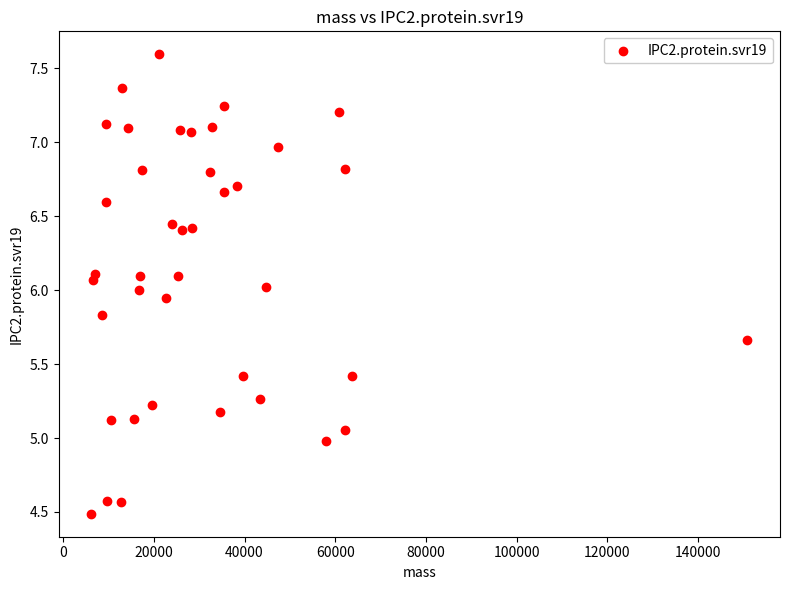

What is the range of Y values (max minus min)?

3.1